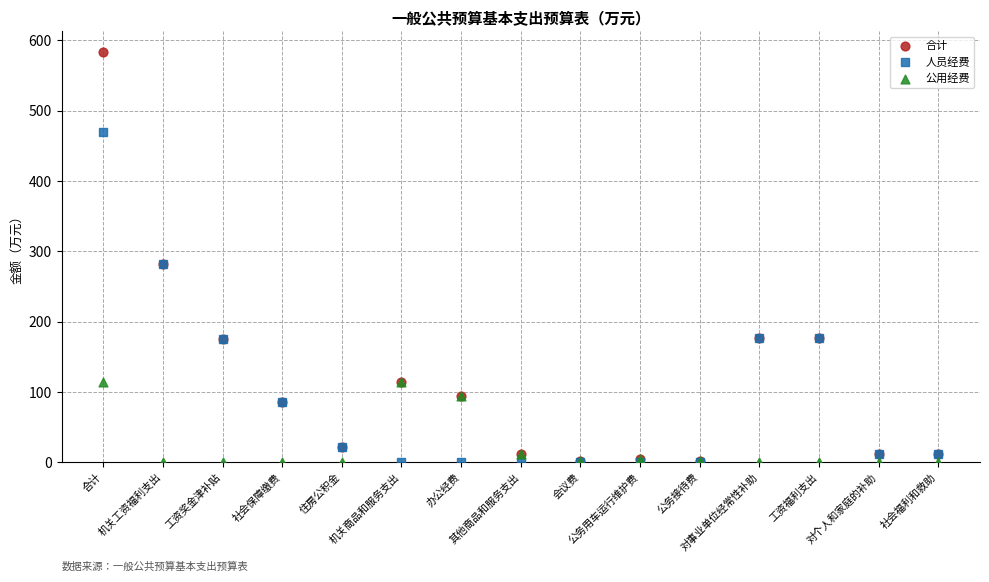

What are all the series names shown in the legend?

合计, 人员经费, 公用经费